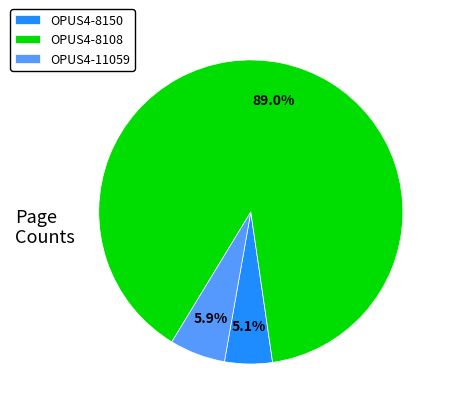

What is the majority slice?

OPUS4-8108